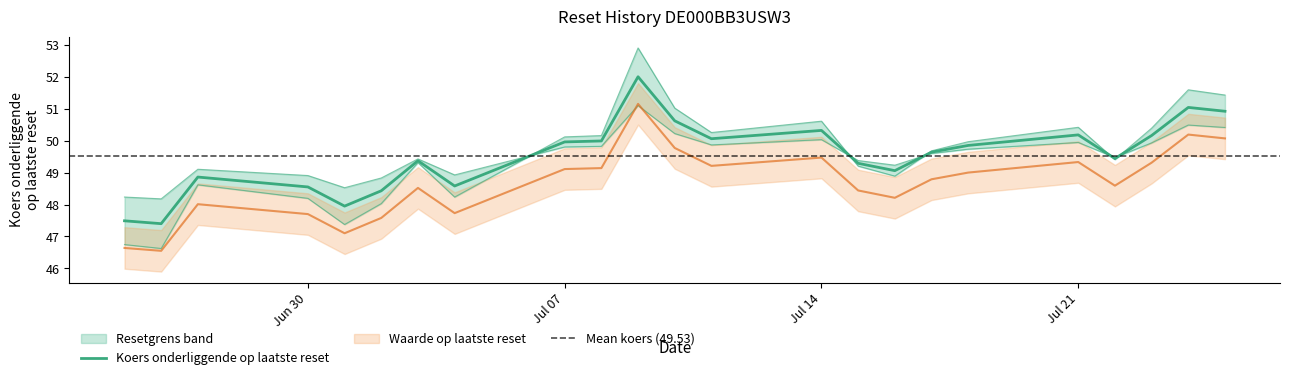

Which series changed the most between 2025-06-27 and 2025-07-11?

Resetgrens